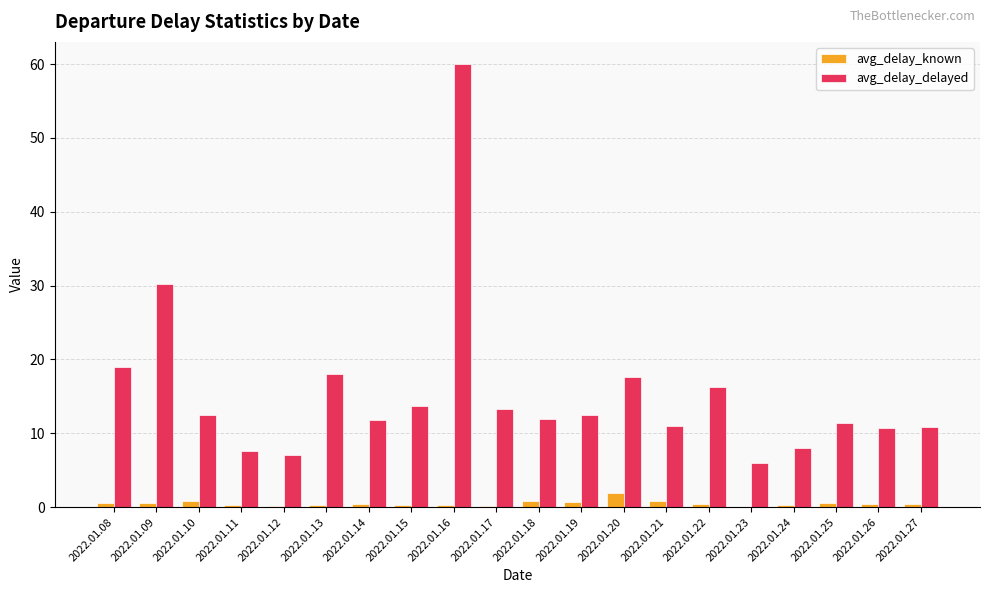

Which series changed the most between 2022.01.13 and 2022.01.18?

avg_delay_delayed